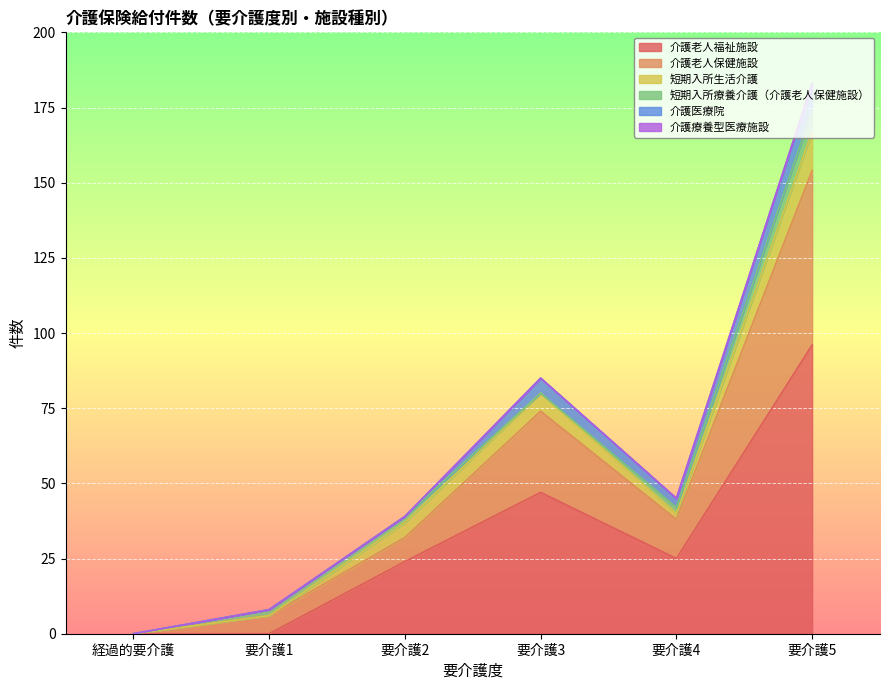

How many data points in 介護医療院 are less than 3?

3